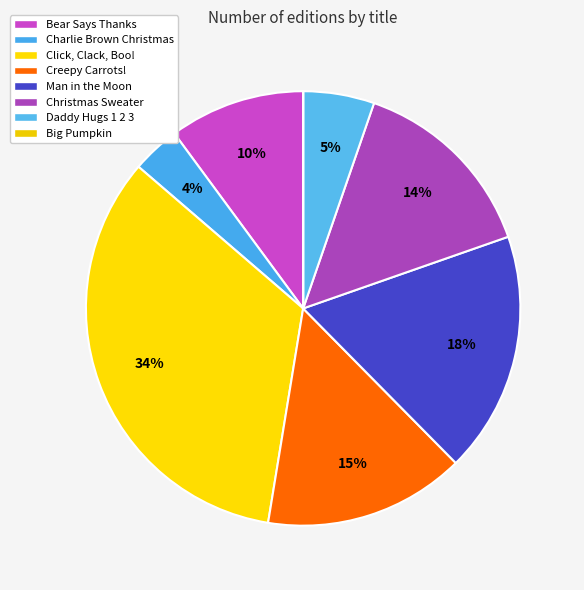

To the nearest percent, what is the average slice percentage?

12%